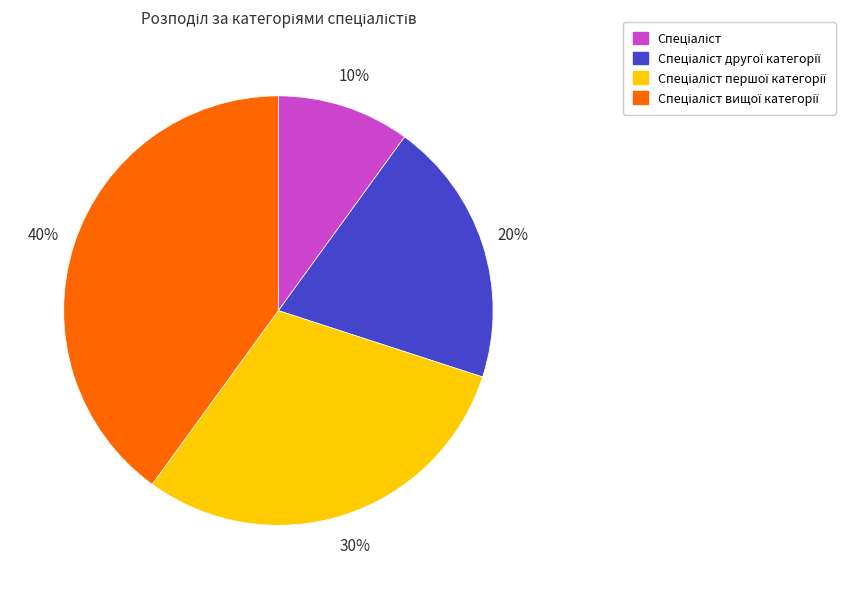

To the nearest percent, what is the average slice percentage?

25%